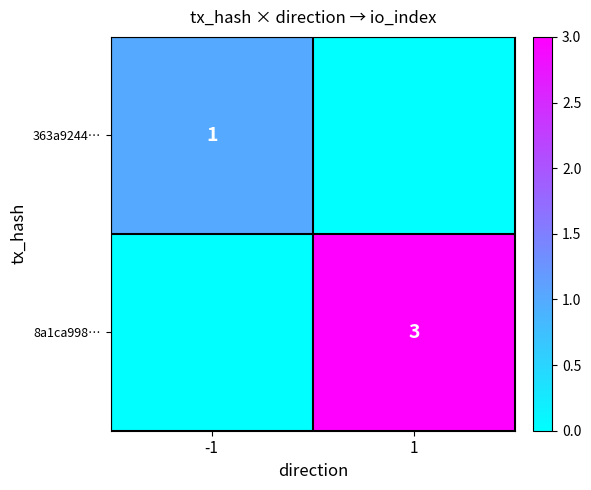

Is the value of 8a1ca998… at 1 greater than the value of 363a9244… at -1?

Yes